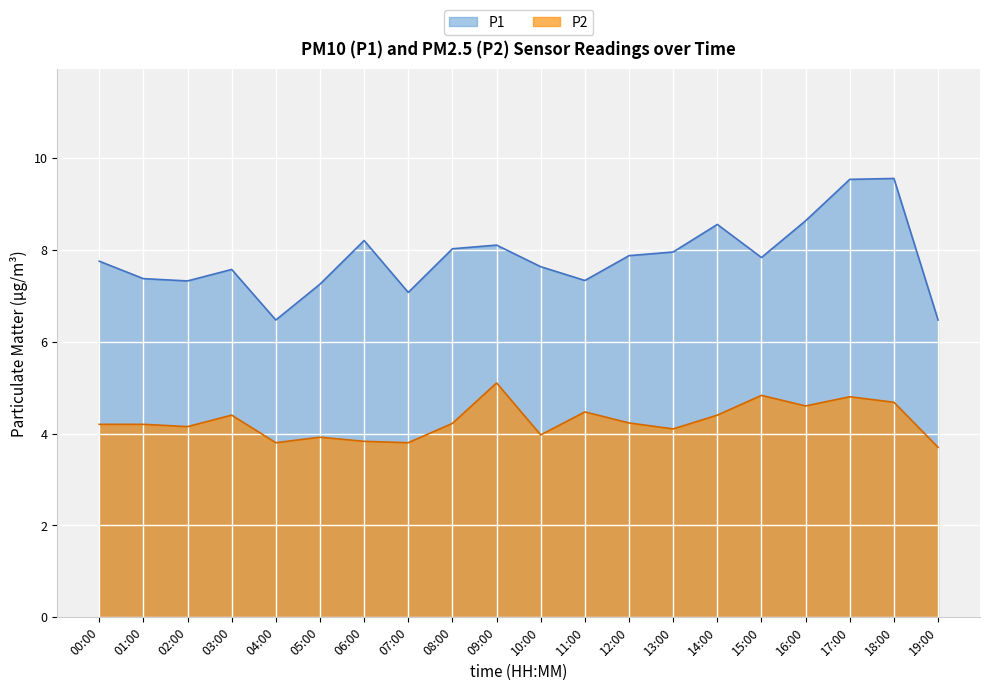

Where does the P2 series first go above 4?

00:00